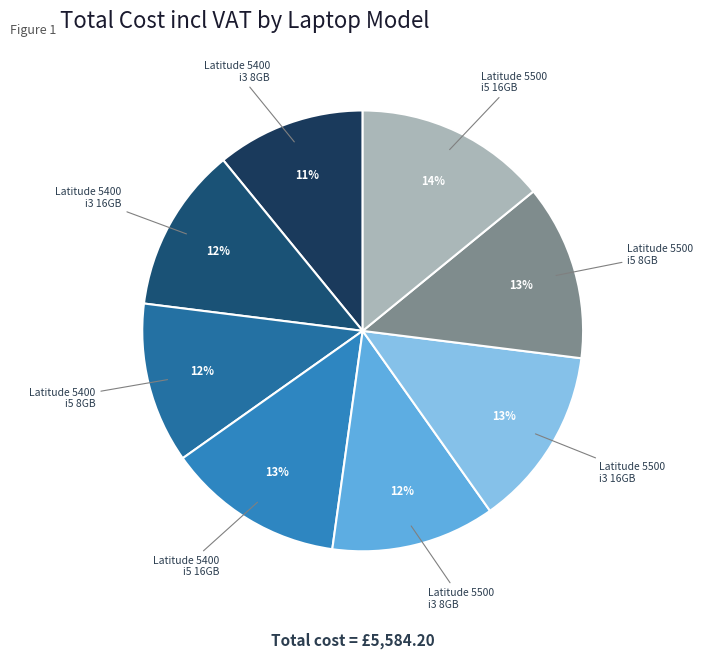

What is the ratio of the value at Latitude 5400 i5 8GB to the value at Latitude 5400 i3 8GB?

1.1